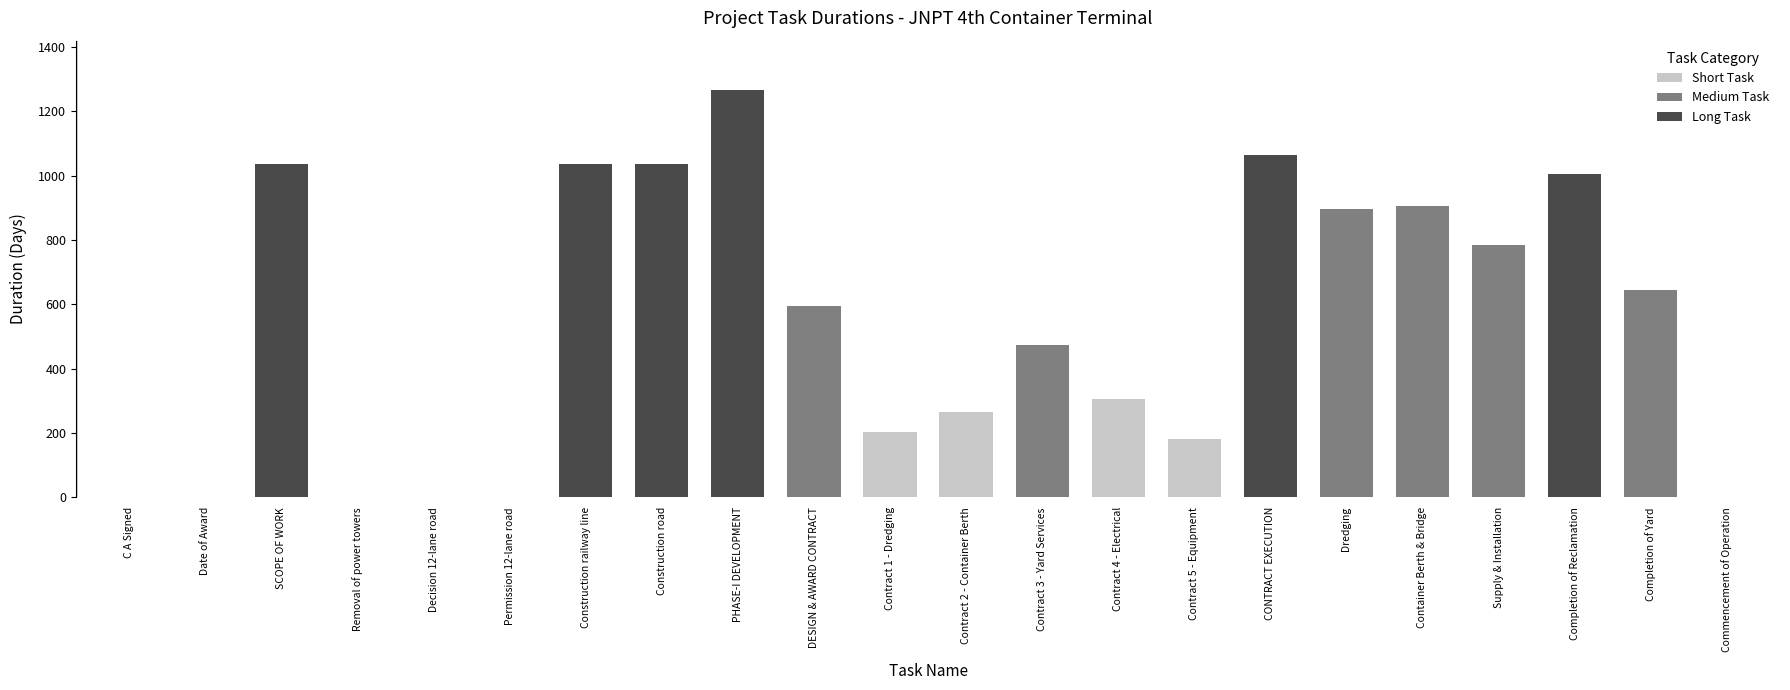

What is the ratio of the value at Contract 3 - Yard Services to the value at Contract 4 - Electrical?

1.6